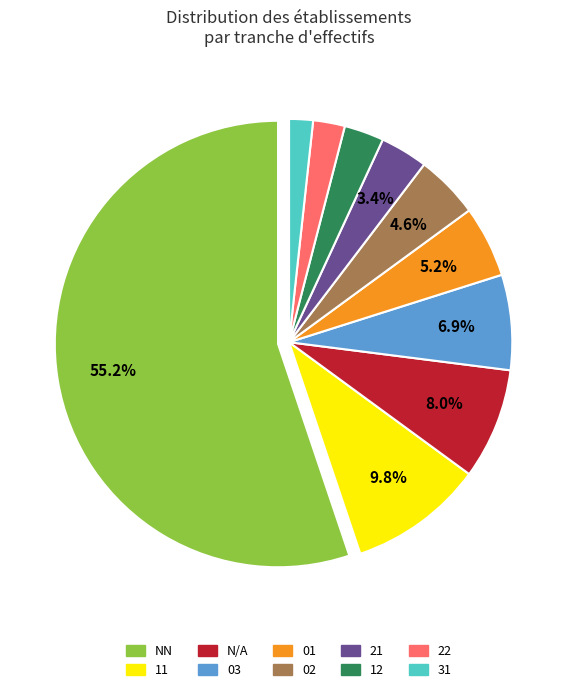

Is there a majority slice in this chart?

Yes